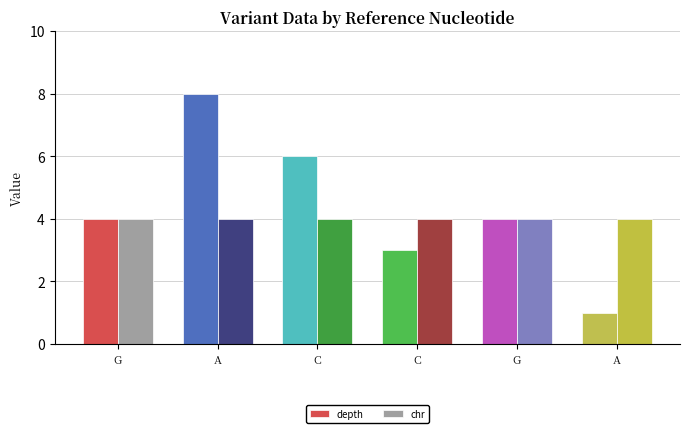

Which label corresponds to the smallest value in the chart?

A